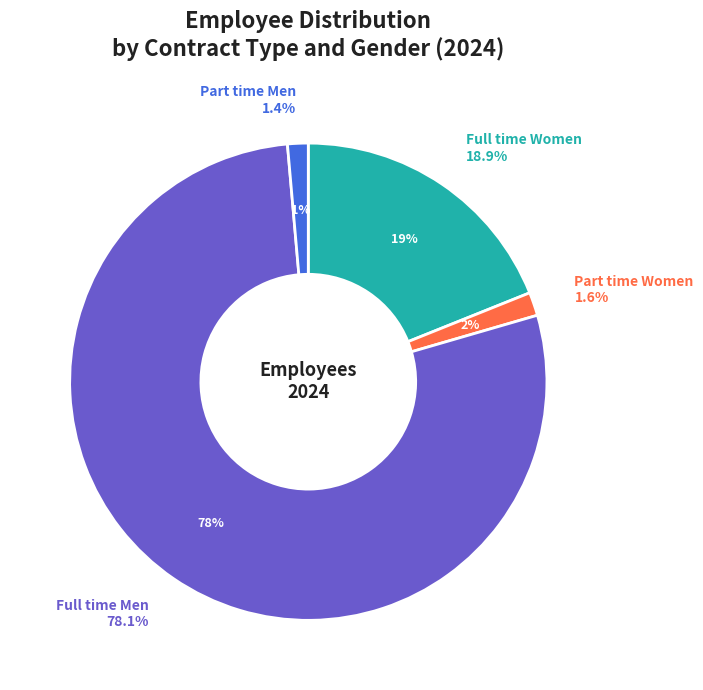

True or false: Full time Women 2024 accounts for 12% of the total.

False